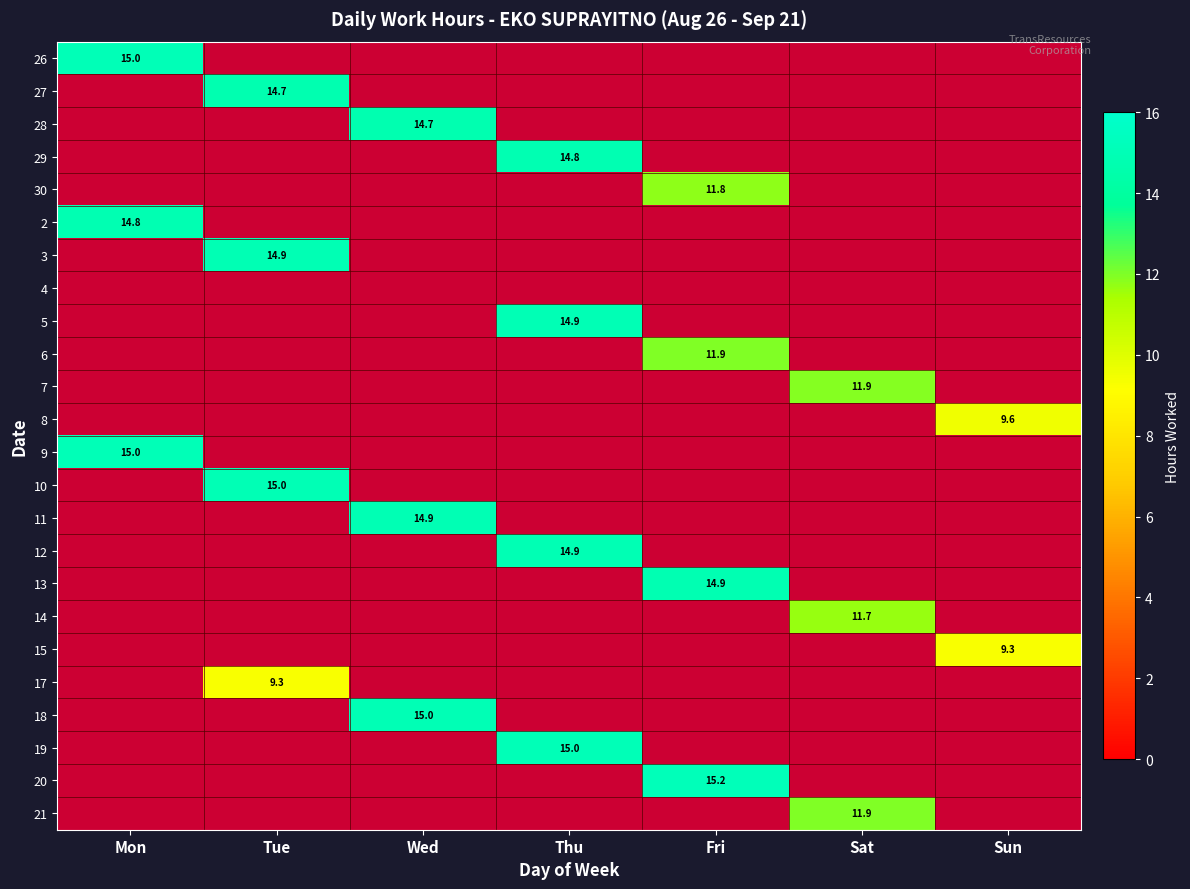

True or false: 30 has a value of 11.8 at Fri.

True